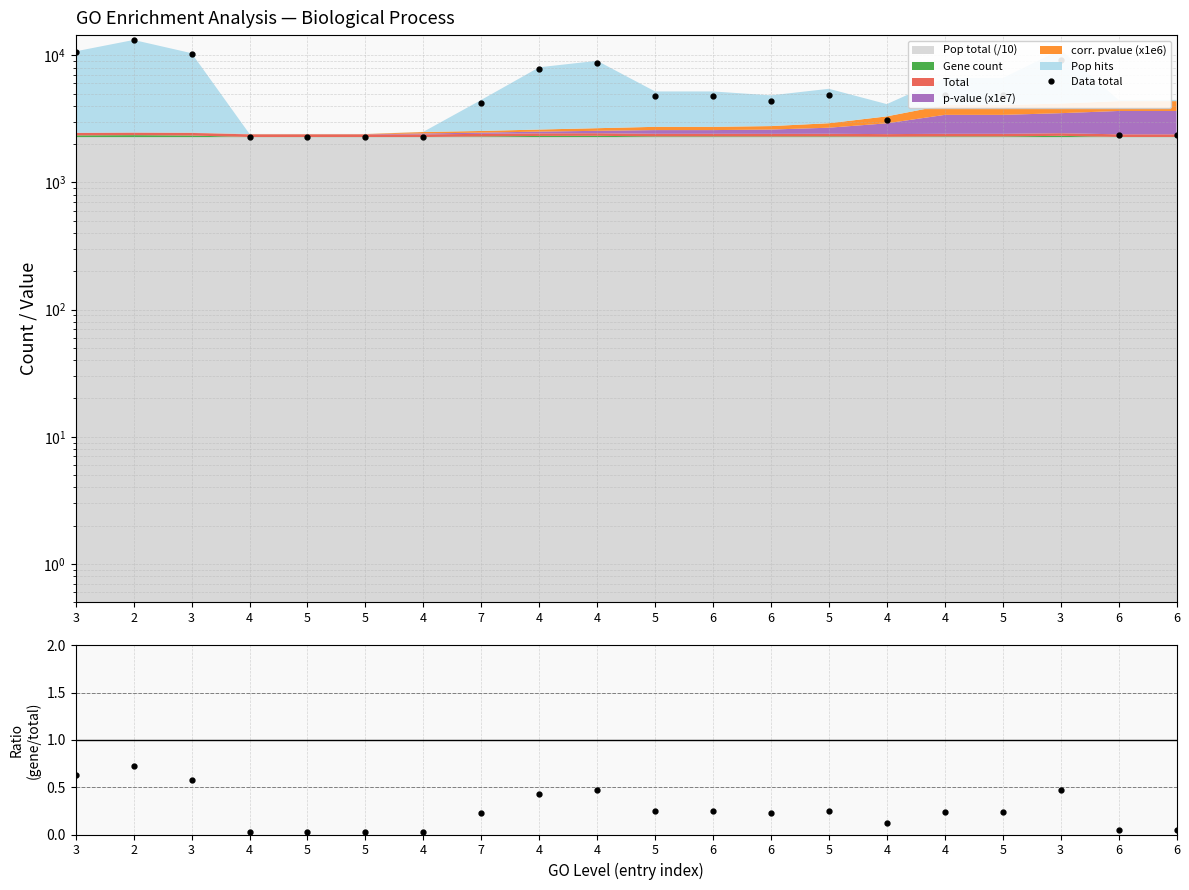

Which series has the largest total across all categories?

Data total